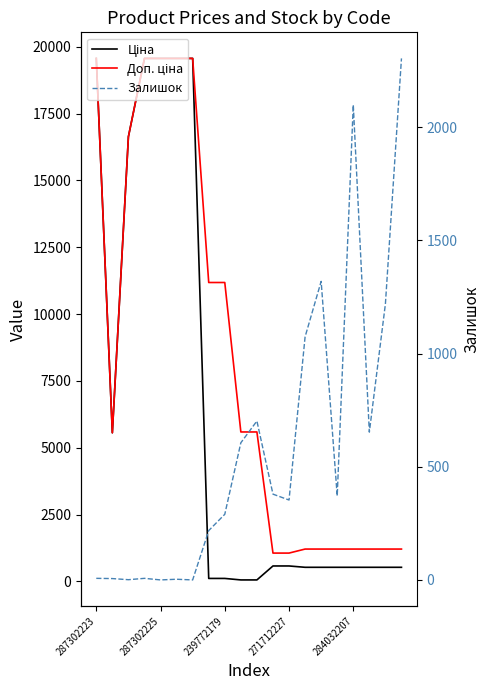

List the series in order of their peak value, highest first.

Ціна, Доп. ціна, Залишок